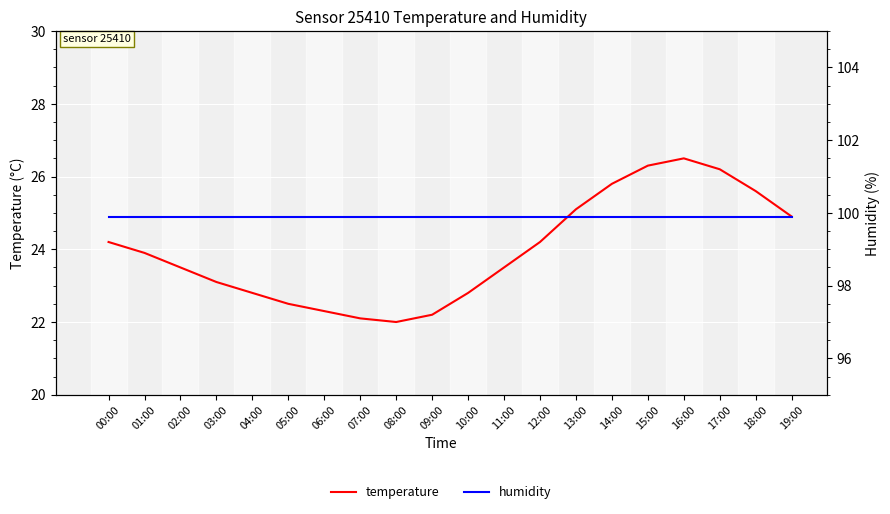

Which category has the lowest value across all series?

08:00